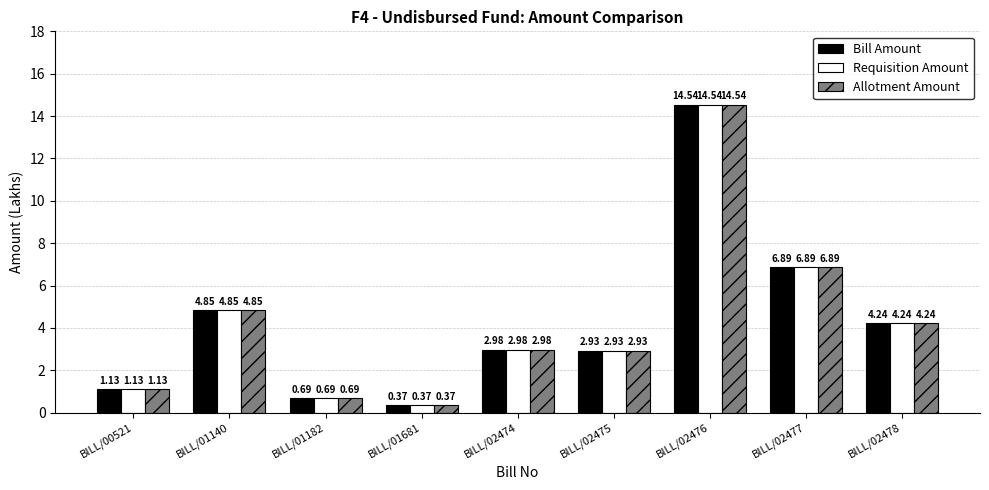

What is the average value of the Bill Amount series?

4.3